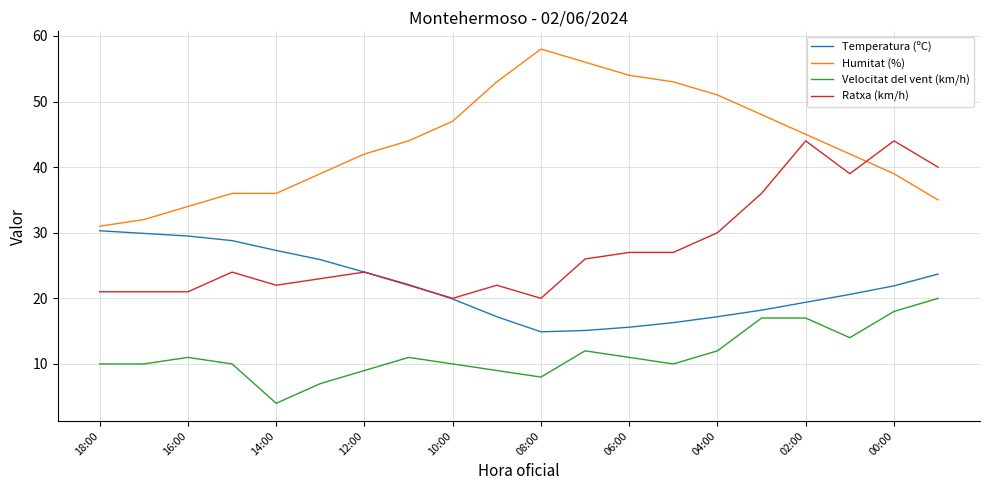

True or false: Velocitat del vent (km/h) and Ratxa (km/h) intersect in this chart.

False